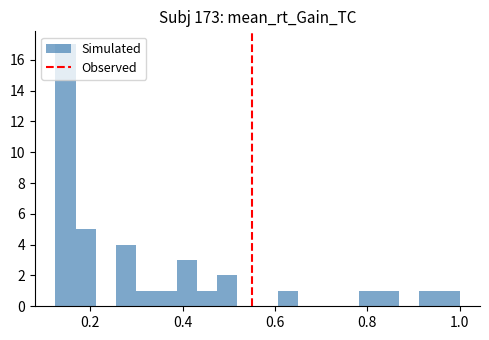

Around what value on the x-axis is the tallest bar? Give the approximate position of its centre, as read against the axis.

0.14